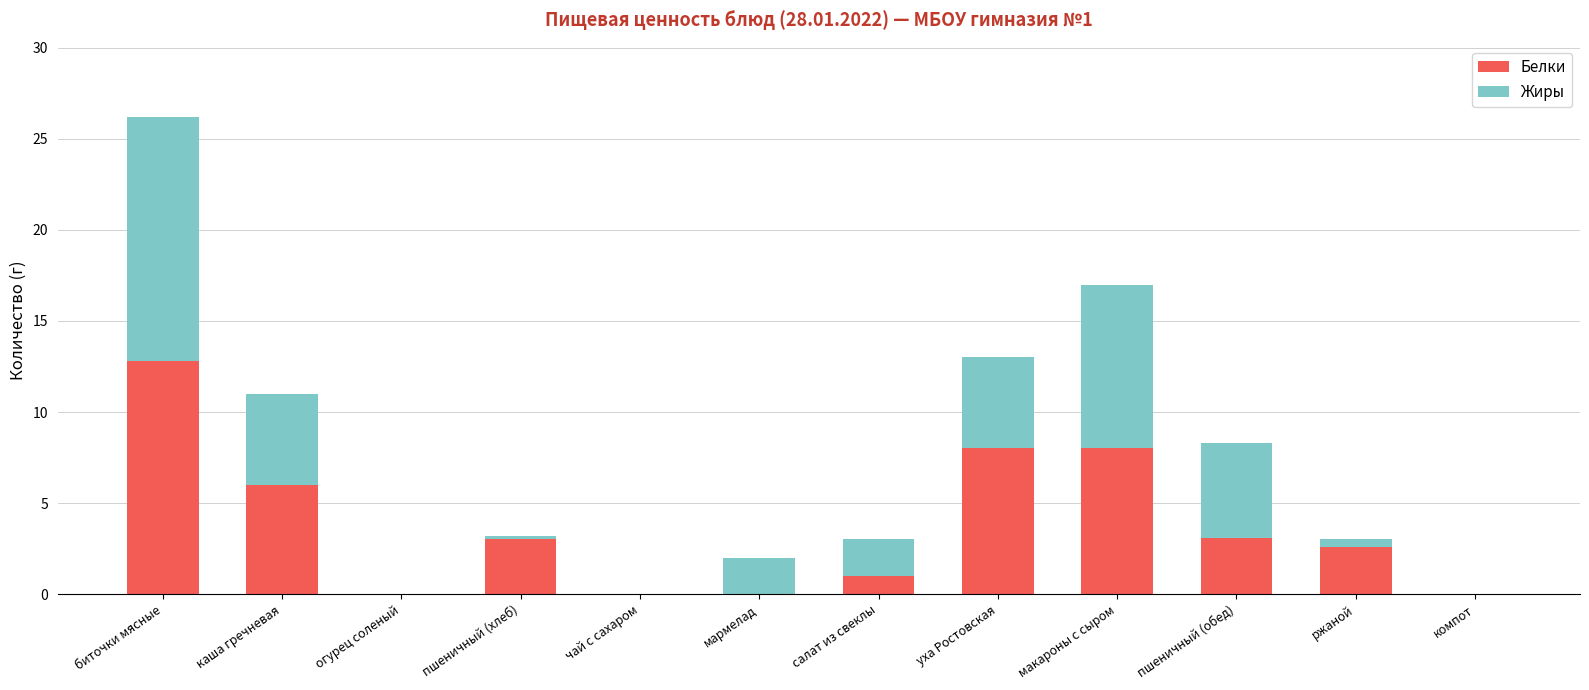

Does the chart contain stacked bars?

Yes